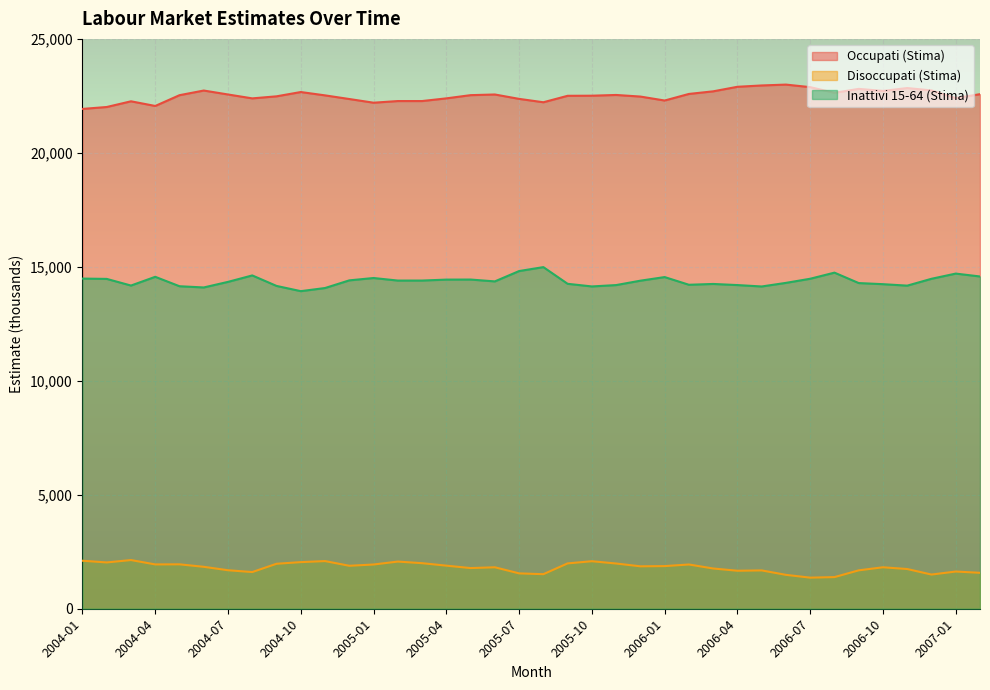

The value of Inattivi 15-64 (Stima) at 2005-07 is 14814.9. True or false?

True